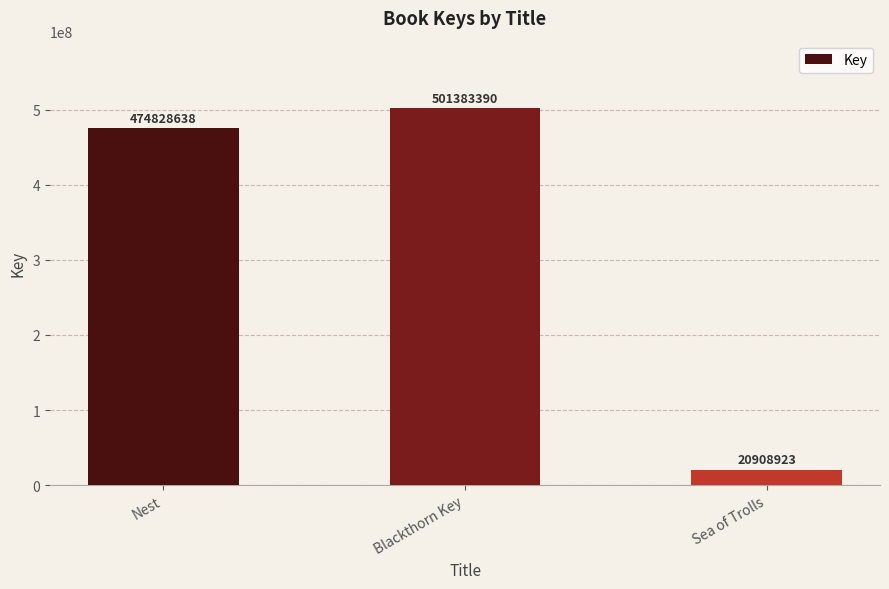

At which category does the chart reach its minimum across all series?

Sea of Trolls